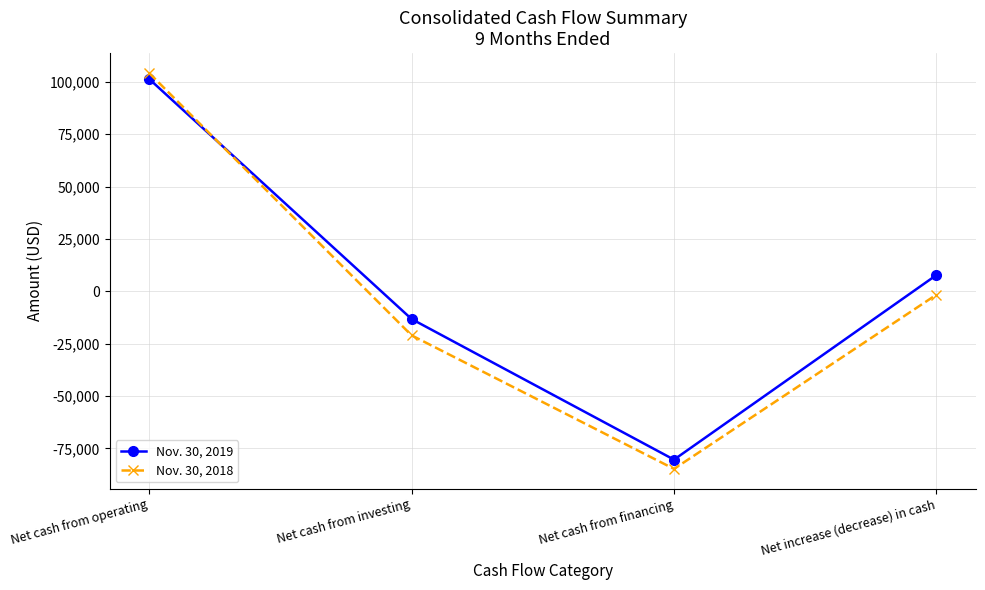

How many values in Nov. 30, 2019 are above zero?

2